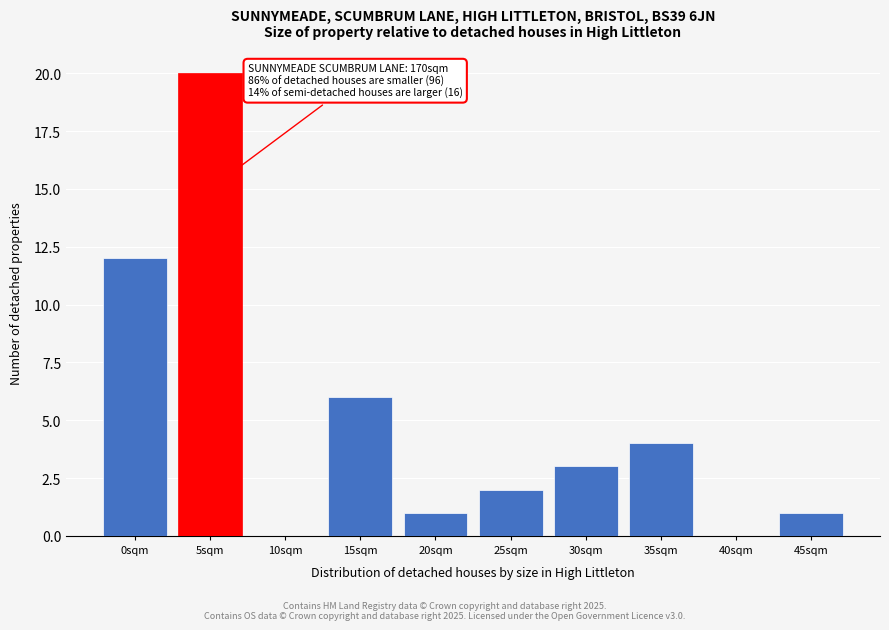

Reading right to left, extract all data points from this chart.

45sqm=1	40sqm=0	35sqm=4	30sqm=3	25sqm=2	20sqm=1	15sqm=6	10sqm=0	5sqm=20	0sqm=12